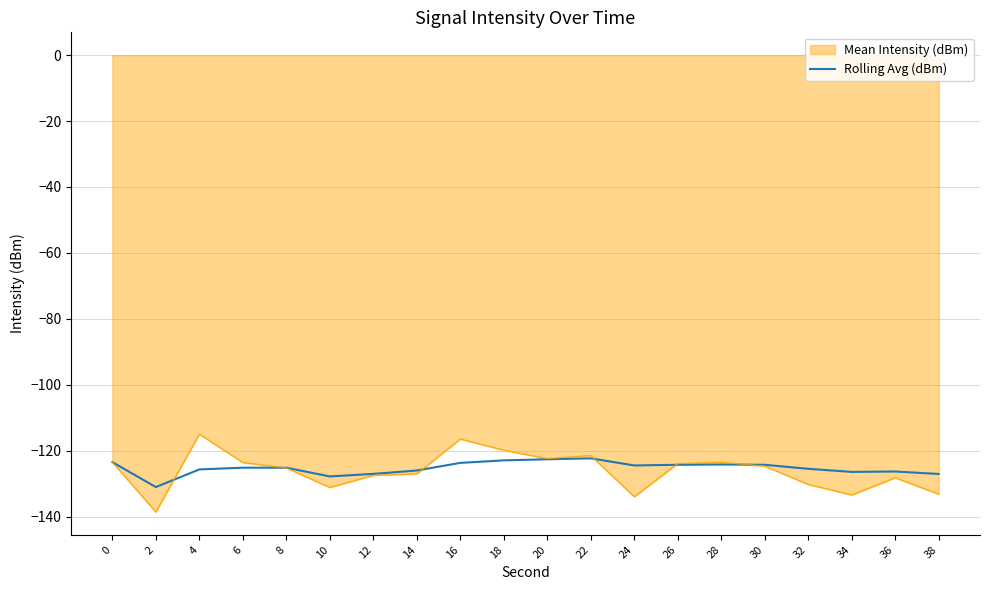

The value of Rolling Avg (dBm) at 10 is -127.8. True or false?

True